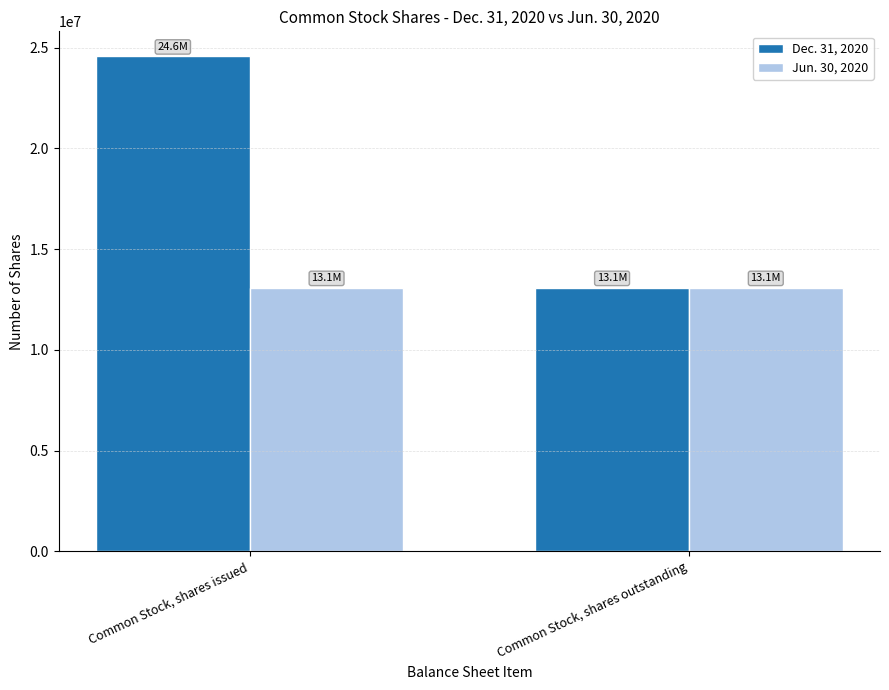

What is the maximum value for Dec. 31, 2020?

24585130